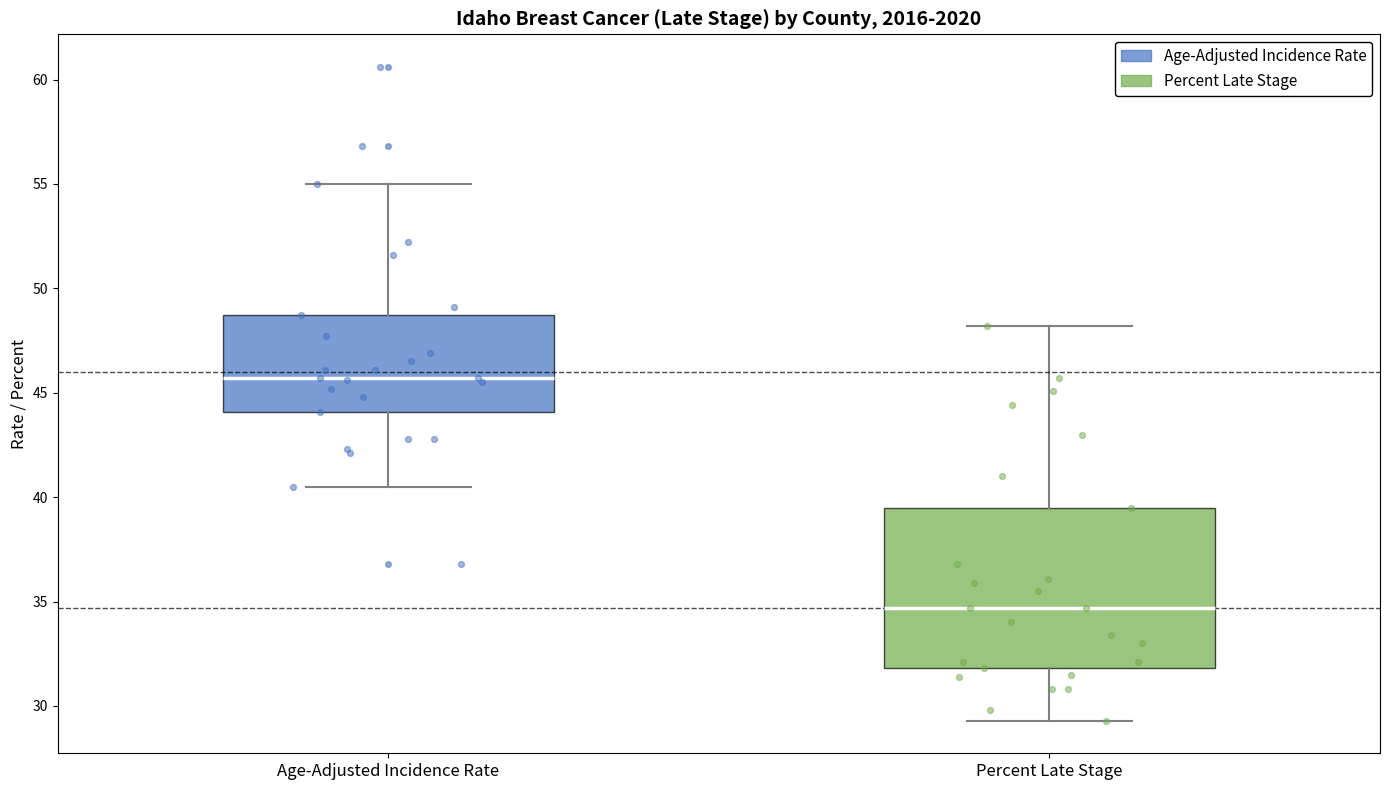

Which box's median line is the lowest?

Percent Late Stage